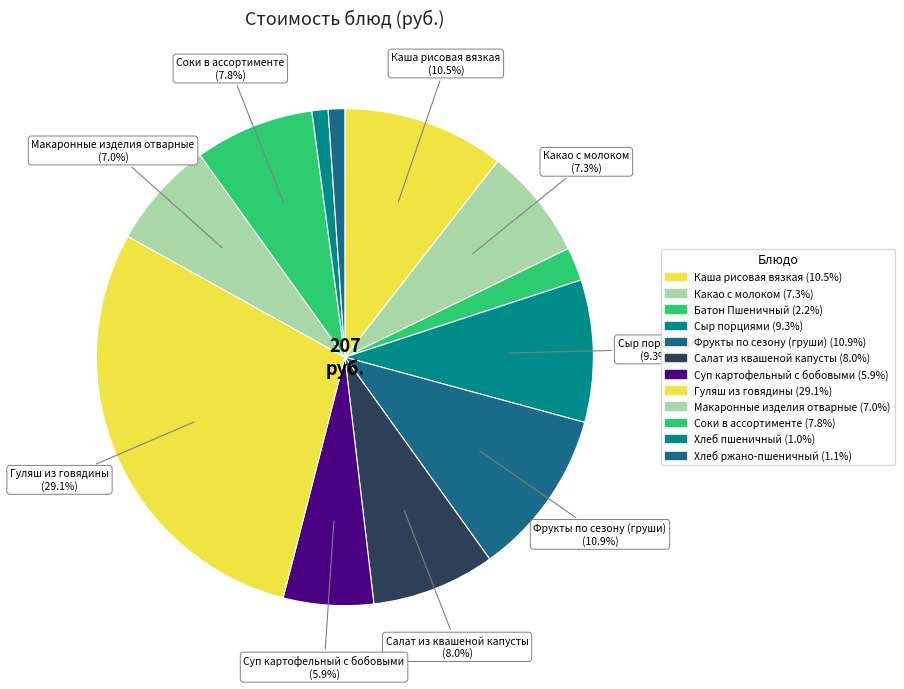

The Какао с молоком slice represents 18% of the pie. True or false?

False